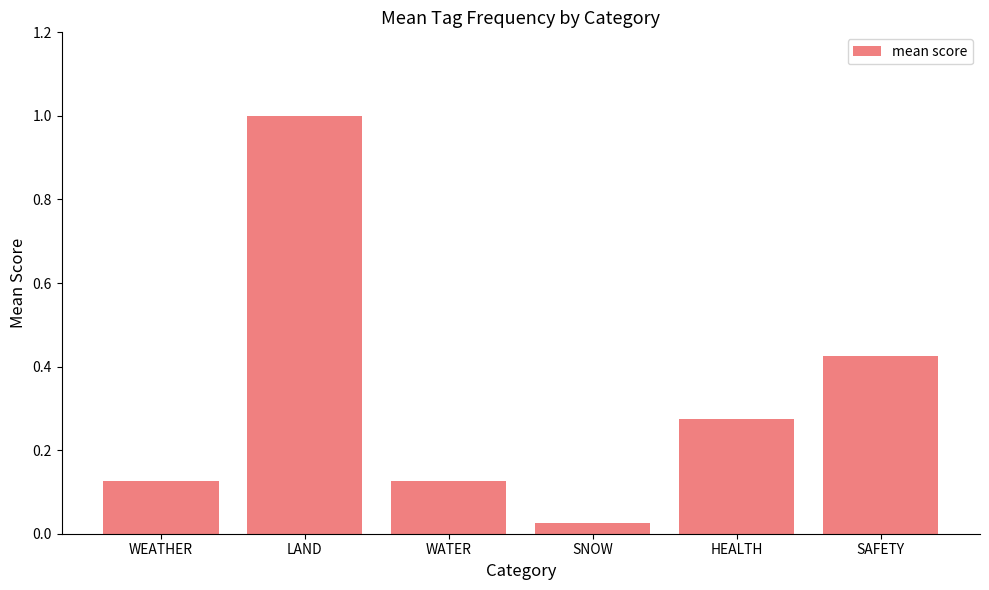

The chart shows a value of 0.7 at LAND. True or false?

False